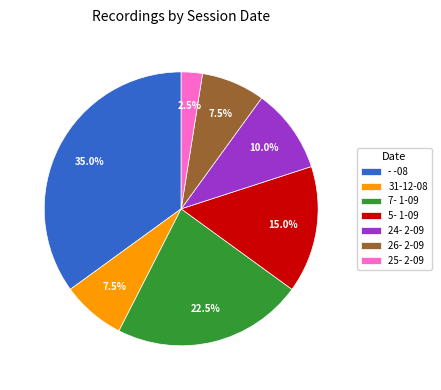

Is 5- 1-09 the majority of the pie?

No